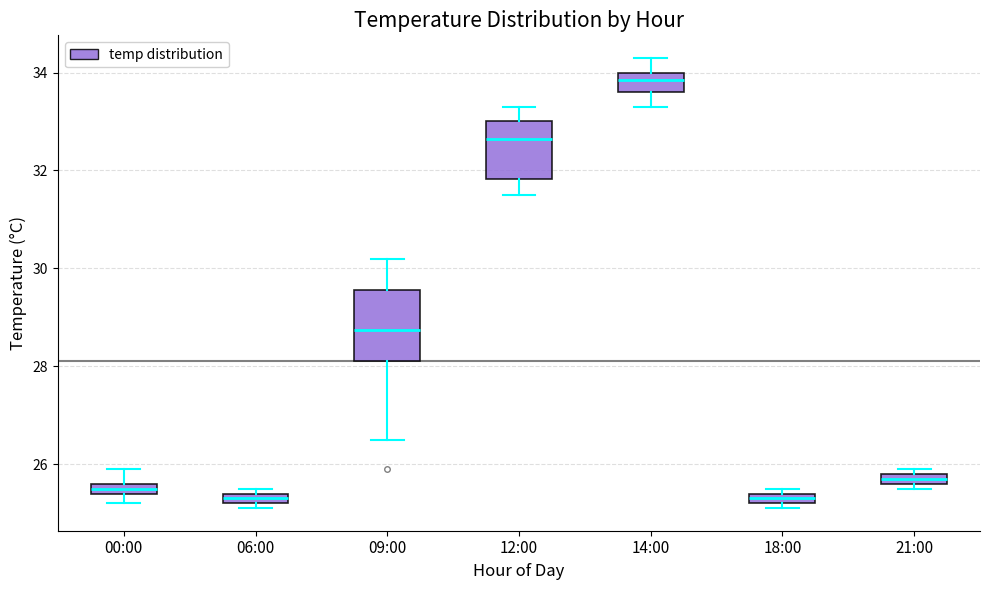

Which box's median line is the highest?

14:00